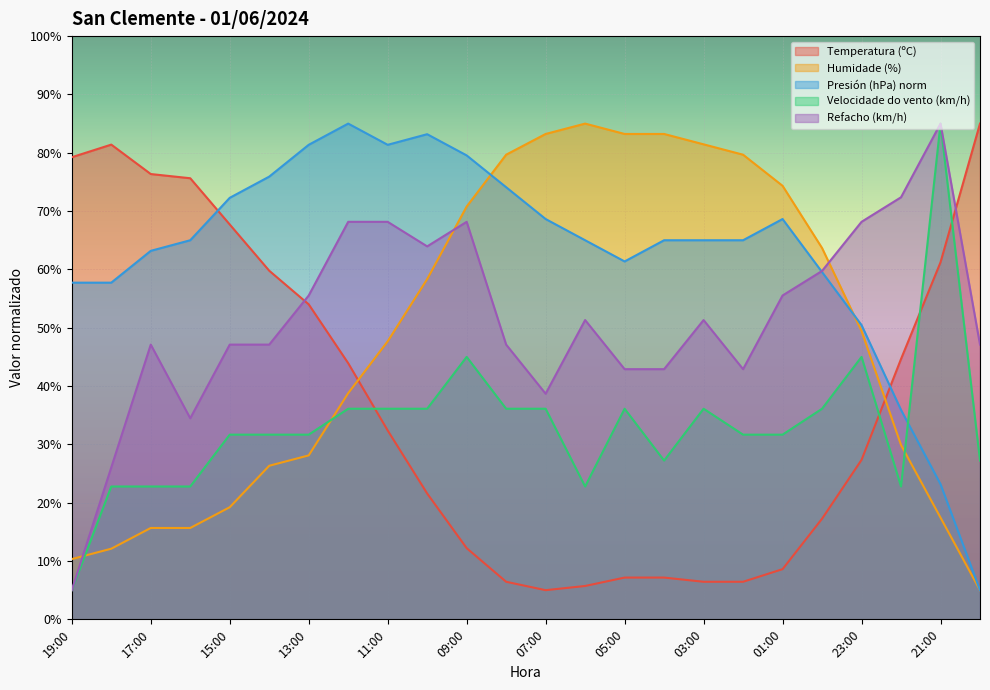

At which label is Refacho (km/h) closest to 45?

17:00